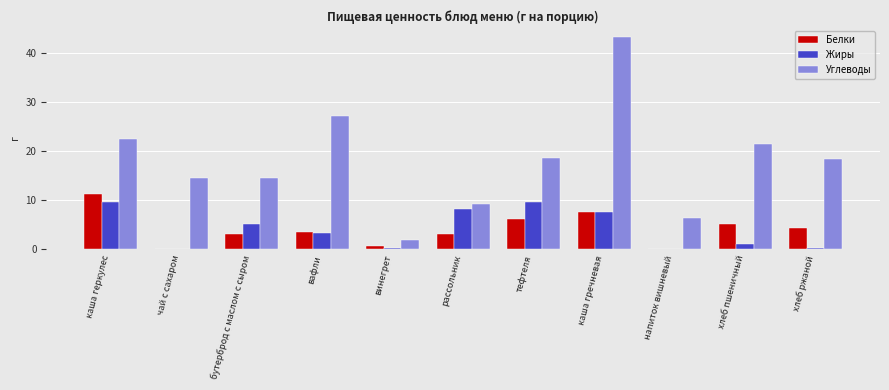

What is the sum of all Белки values?

45.7